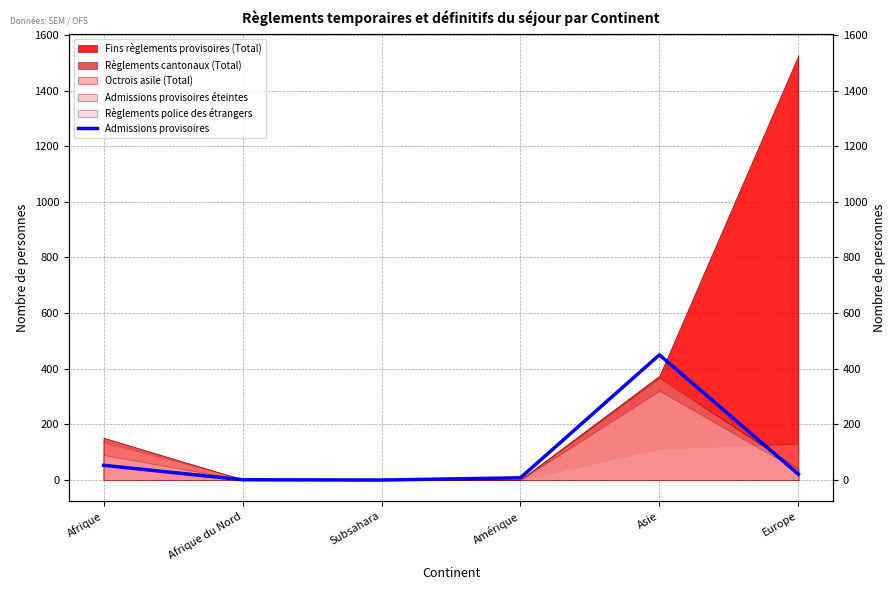

Reading right to left, extract all data points from this chart.

21	450	8	0	1	53